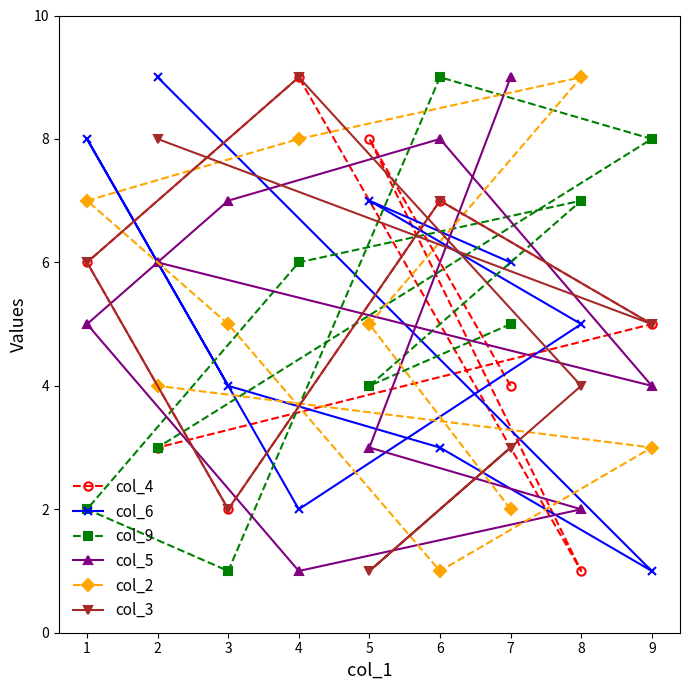

Is the value of col_3 at 5 greater than the value of col_4 at 7?

No